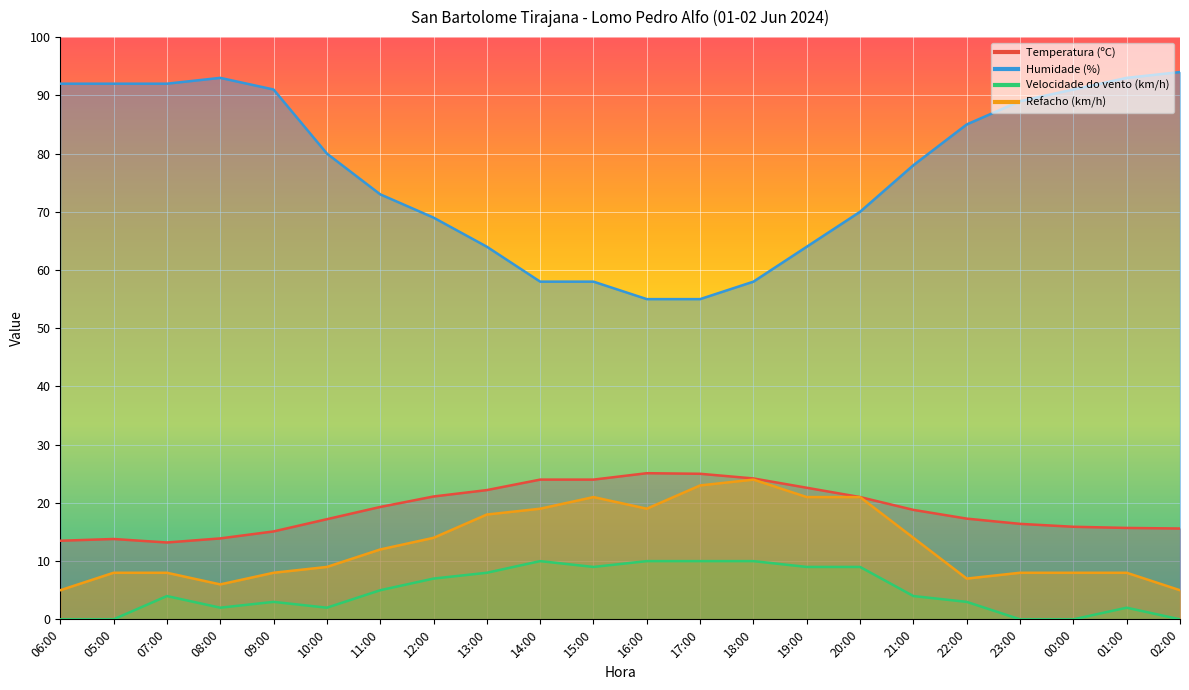

Reading left to right, transcribe all the data shown in this chart.

Temperatura (ºC): 06:00=13.5	05:00=13.8	07:00=13.2	08:00=13.9	09:00=15.1	10:00=17.2	11:00=19.3	12:00=21.1	13:00=22.2	14:00=24.0	15:00=24.0	16:00=25.1	17:00=25.0	18:00=24.2	19:00=22.6	20:00=21.0	21:00=18.8	22:00=17.3	23:00=16.4	00:00=15.9	01:00=15.7	02:00=15.6
Humidade (%): 06:00=92.0	05:00=92.0	07:00=92.0	08:00=93.0	09:00=91.0	10:00=80.0	11:00=73.0	12:00=69.0	13:00=64.0	14:00=58.0	15:00=58.0	16:00=55.0	17:00=55.0	18:00=58.0	19:00=64.0	20:00=70.0	21:00=78.0	22:00=85.0	23:00=89.0	00:00=91.0	01:00=93.0	02:00=94.0
Velocidade do vento (km/h): 06:00=0.0	05:00=0.0	07:00=4.0	08:00=2.0	09:00=3.0	10:00=2.0	11:00=5.0	12:00=7.0	13:00=8.0	14:00=10.0	15:00=9.0	16:00=10.0	17:00=10.0	18:00=10.0	19:00=9.0	20:00=9.0	21:00=4.0	22:00=3.0	23:00=0.0	00:00=0.0	01:00=2.0	02:00=0.0
Refacho (km/h): 06:00=5.0	05:00=8.0	07:00=8.0	08:00=6.0	09:00=8.0	10:00=9.0	11:00=12.0	12:00=14.0	13:00=18.0	14:00=19.0	15:00=21.0	16:00=19.0	17:00=23.0	18:00=24.0	19:00=21.0	20:00=21.0	21:00=14.0	22:00=7.0	23:00=8.0	00:00=8.0	01:00=8.0	02:00=5.0